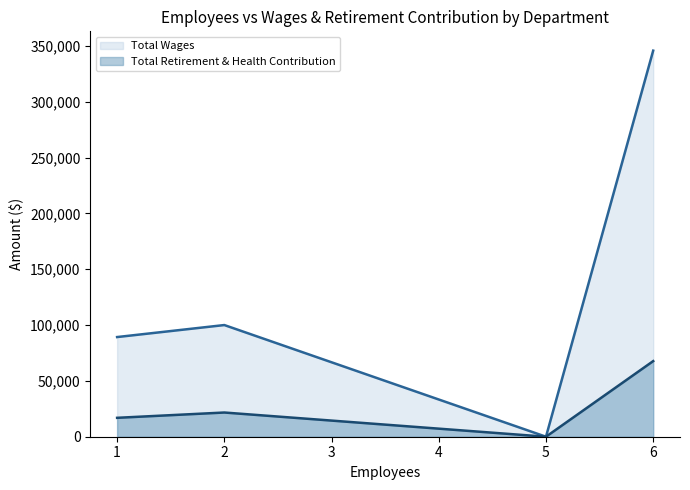

At how many categories does at least one series exceed 61639?

3